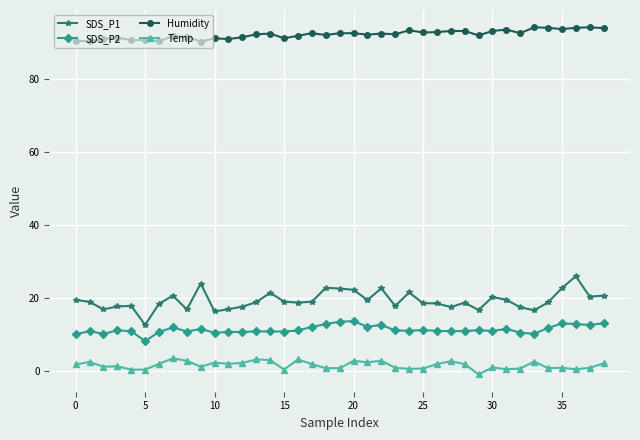

What is the sum of all Humidity values?

3590.7